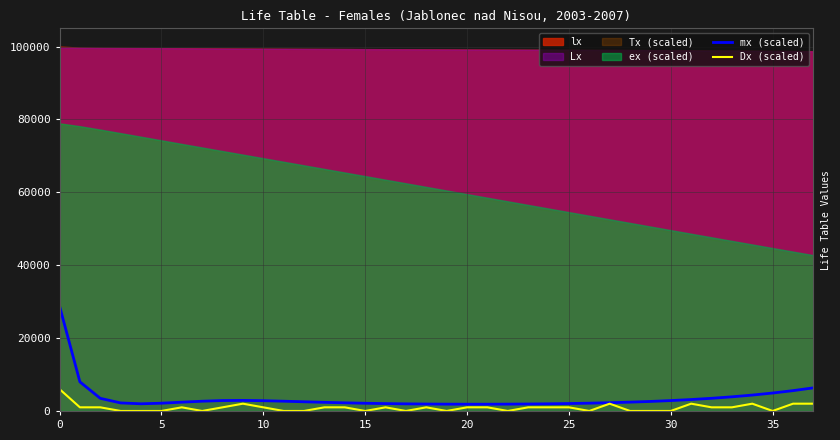

True or false: Dx (scaled) has more than 1 interior local peaks.

True